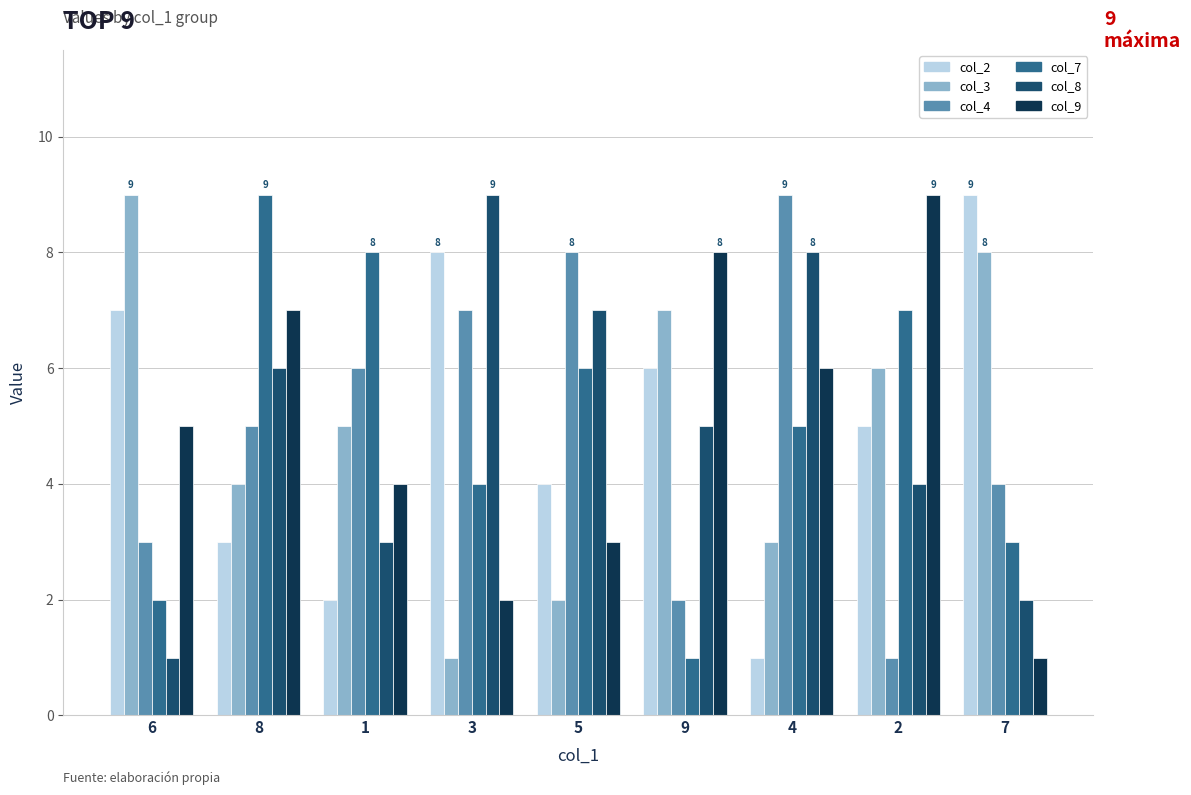

What is the difference between the maximum and second lowest values in the col_3 series?

7